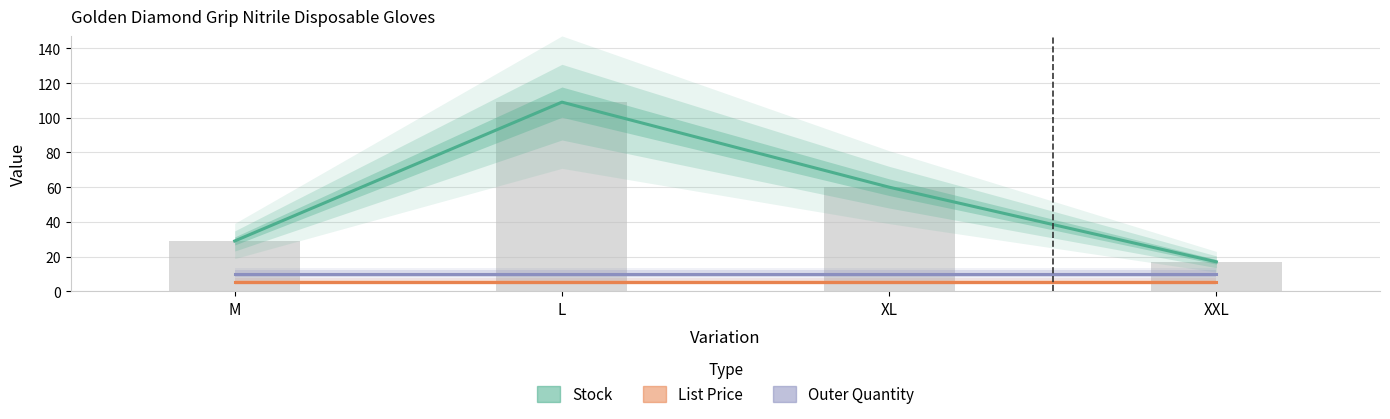

Rank the series at XXL from highest to lowest value.

Stock, Outer Quantity, List Price